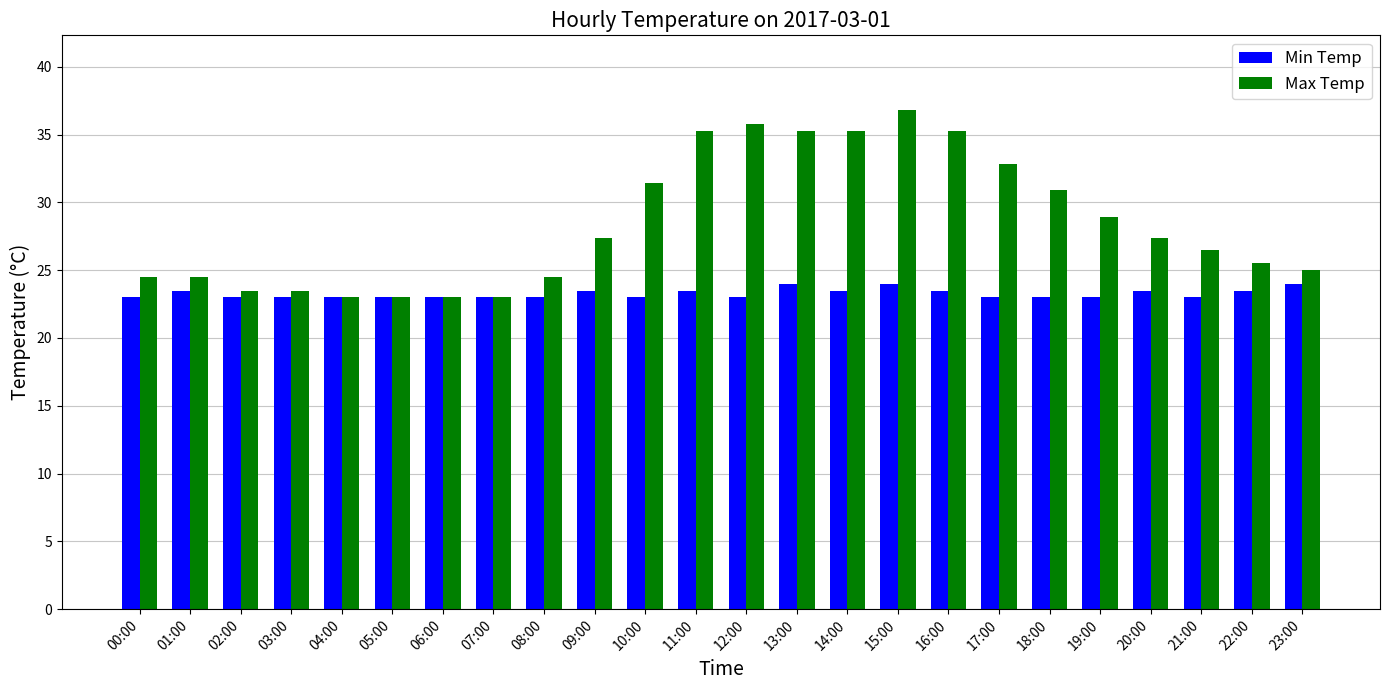

What is the difference between the Max Temp values at 04:00 and 22:00?

2.5